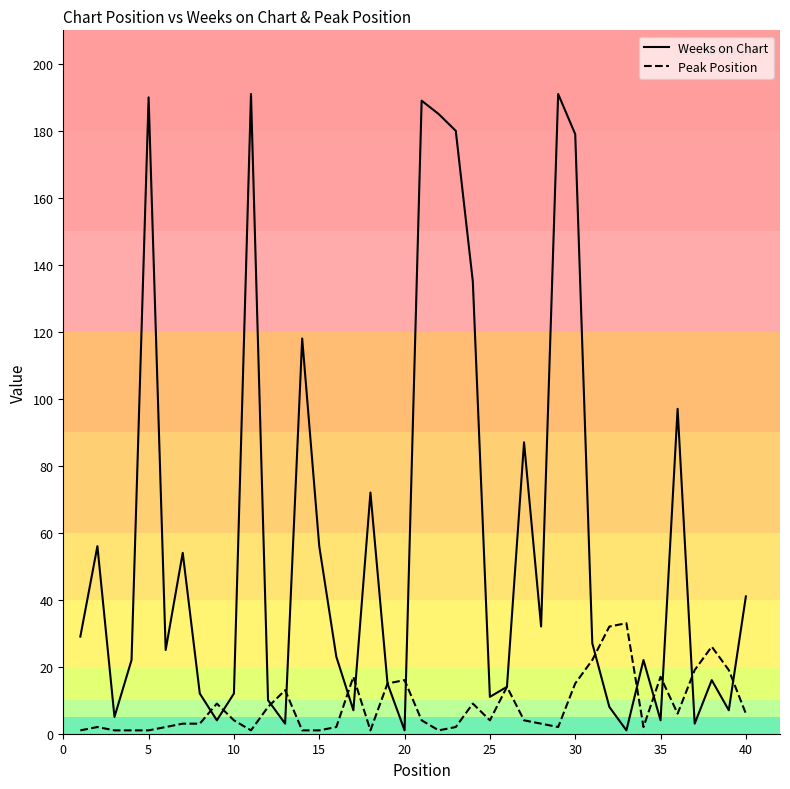

How many lines are shown in the chart?

2